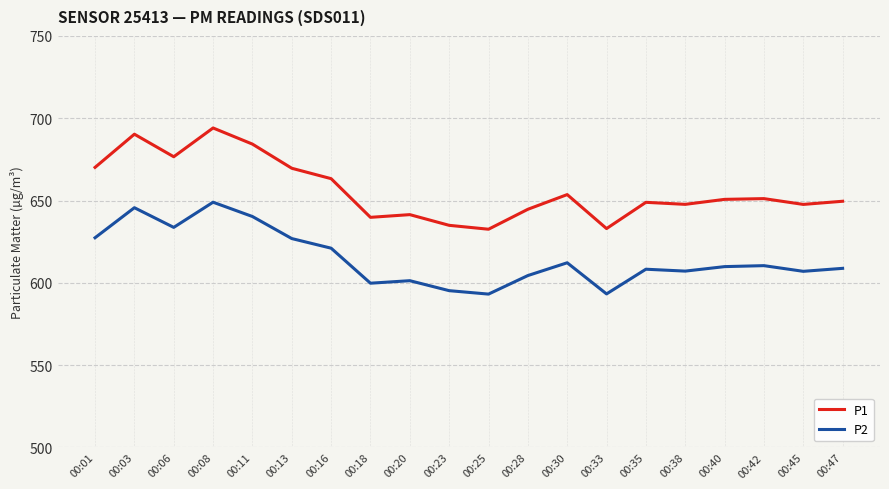

Read the P2 value at 00:47.

608.8